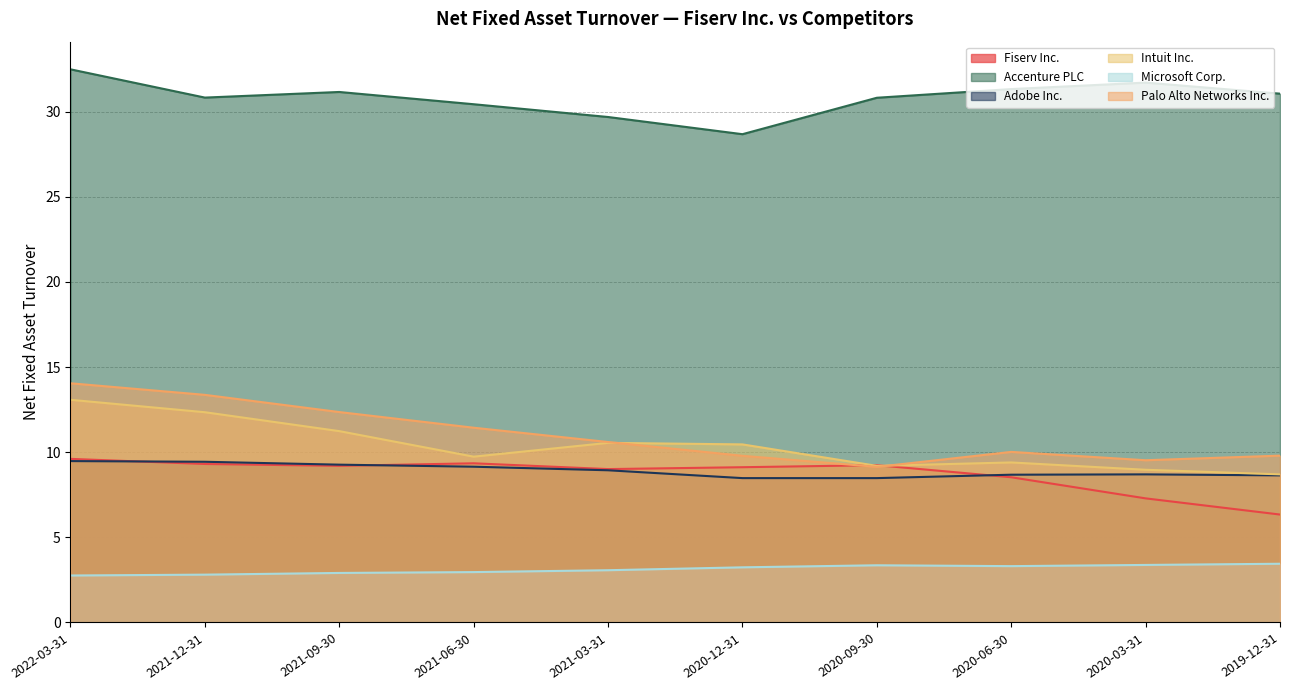

How many lines are shown in the chart?

6